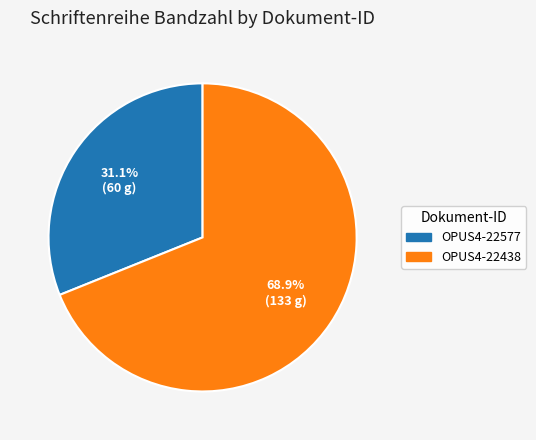

Combined, do OPUS4-22577 and OPUS4-22438 account for over 50%?

Yes